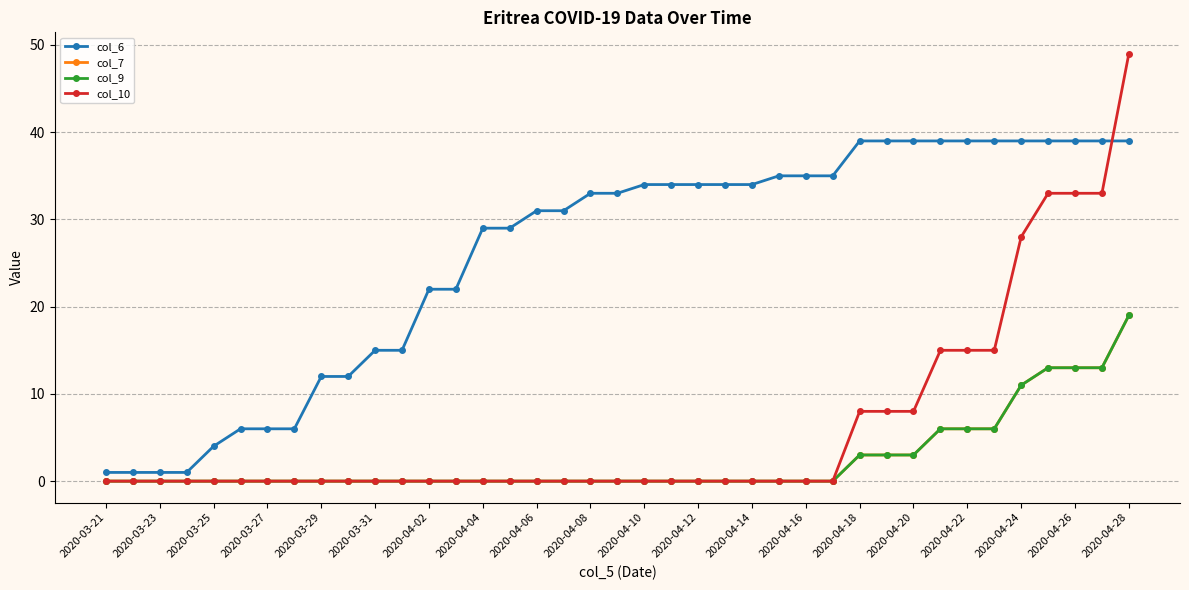

At which label does col_9 reach its minimum?

2020-03-21